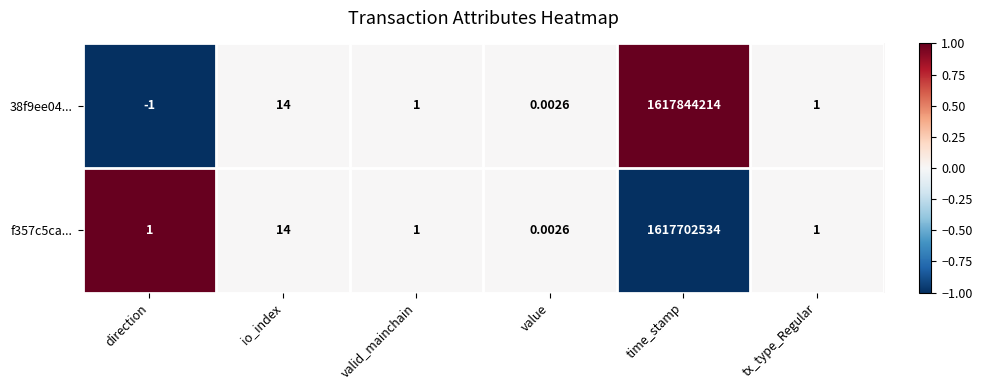

Where does the 38f9ee04... series first go above 1?

io_index